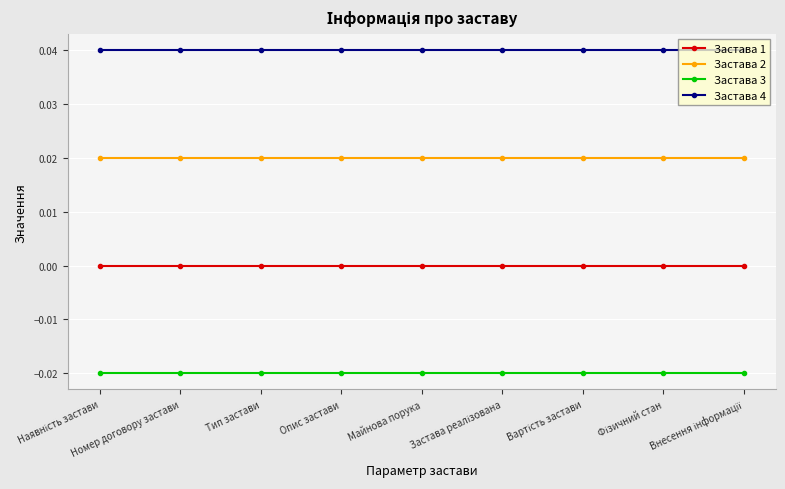

List the labels in order of Застава 1 value, largest first.

Наявність застави, Номер договору застави, Тип застави, Опис застави, Майнова порука, Застава реалізована, Вартість застави, Фізичний стан, Внесення інформації